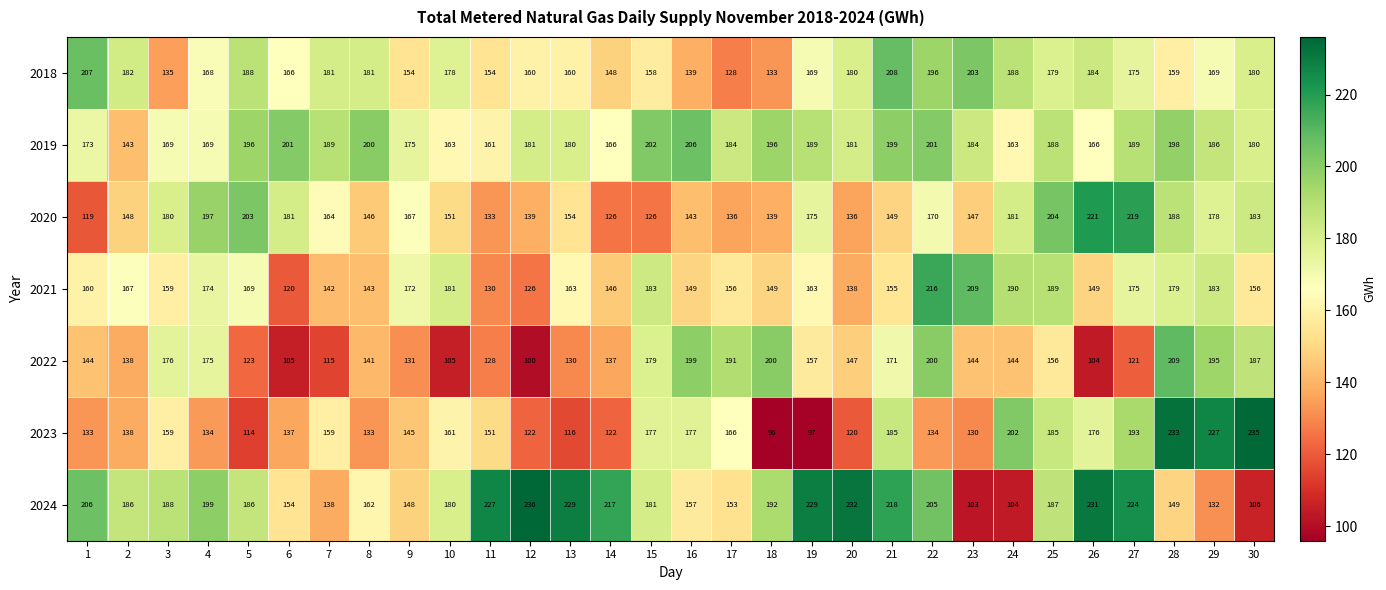

What is the sum of the 2019 values at 2 and 17?

327